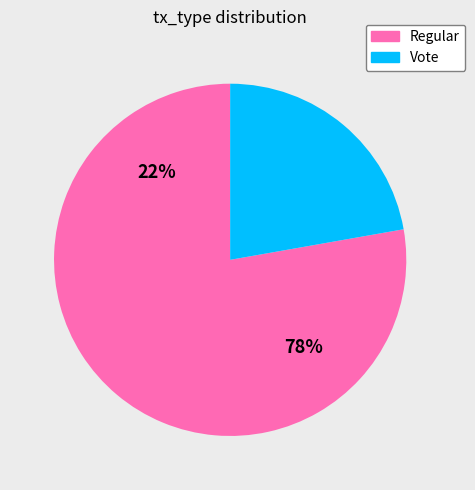

Rank the categories by value from highest to lowest.

Regular, Vote